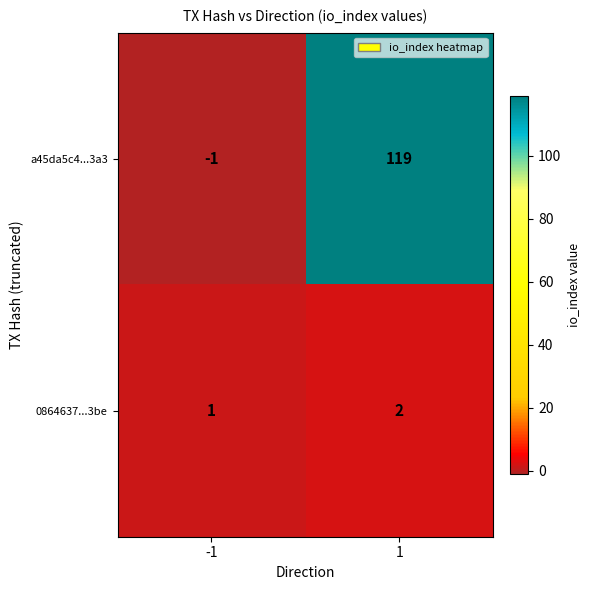

Which series has the widest spread of values?

a45da5c4...3a3